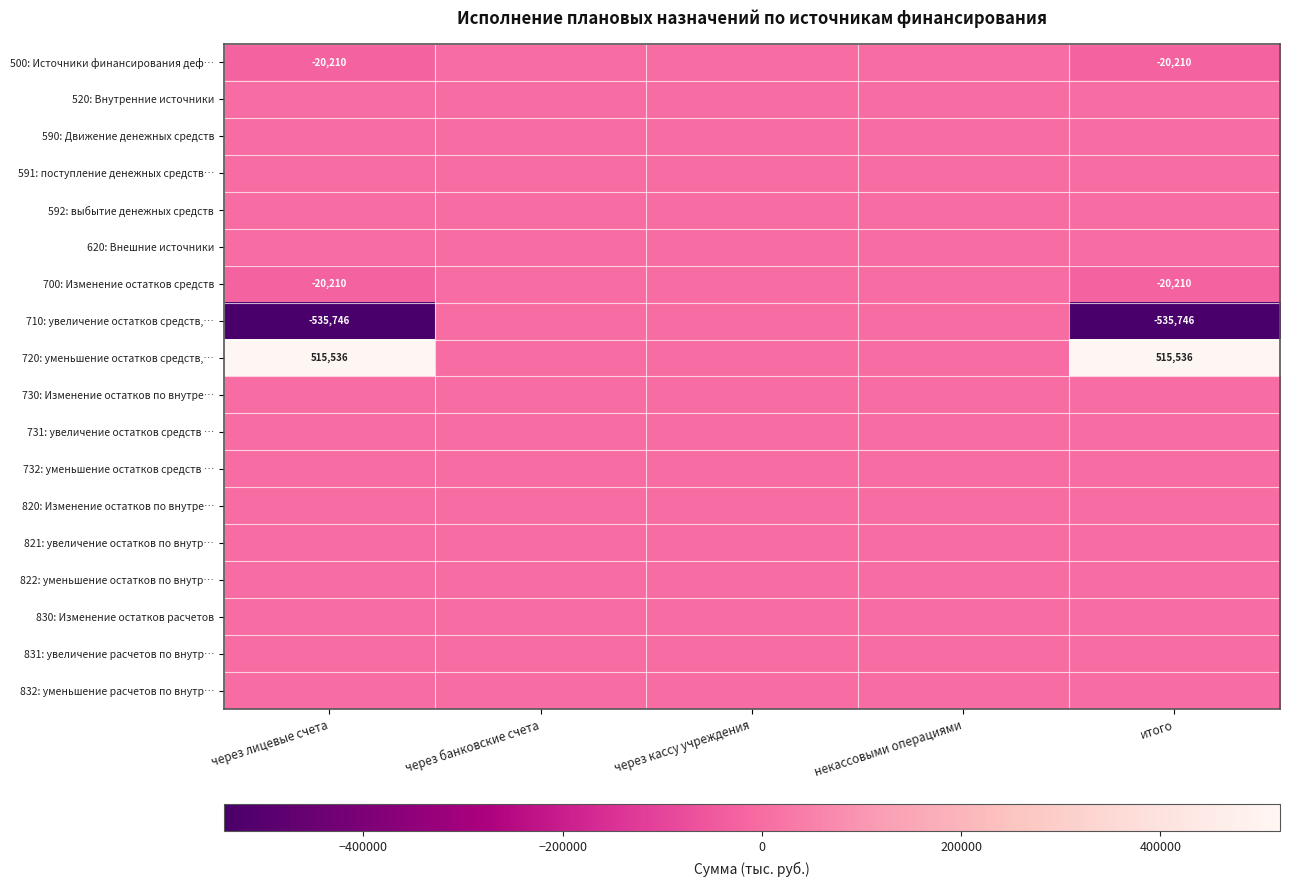

True or false: 720: уменьшение остатков средств,… has a value of 133514 at итого.

False